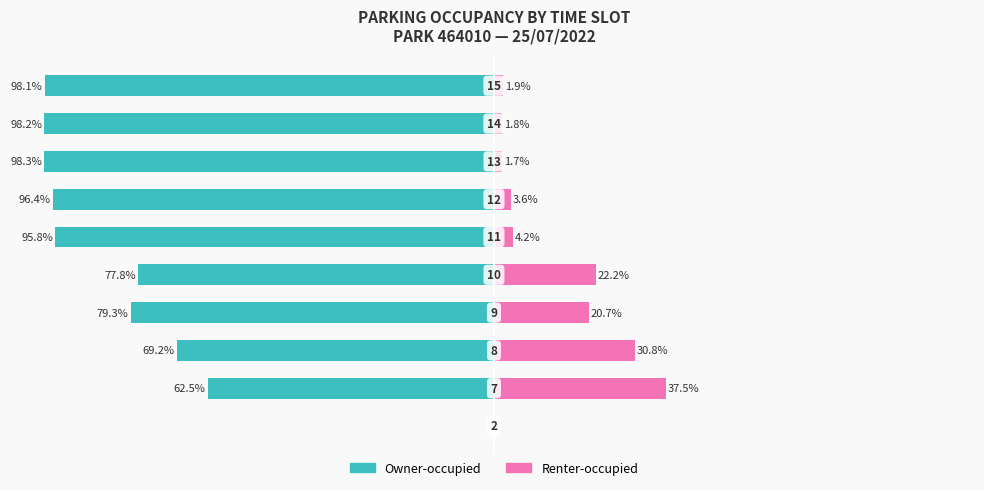

Reading left to right, extract all data points from this chart.

Owner-occupied: 0=0.0	1=-62.5	2=-69.2	3=-79.3	4=-77.8	5=-95.8	6=-96.4	7=-98.3	8=-98.2	9=-98.1
Renter-occupied: 0=0.0	1=37.5	2=30.8	3=20.7	4=22.2	5=4.2	6=3.6	7=1.7	8=1.8	9=1.9